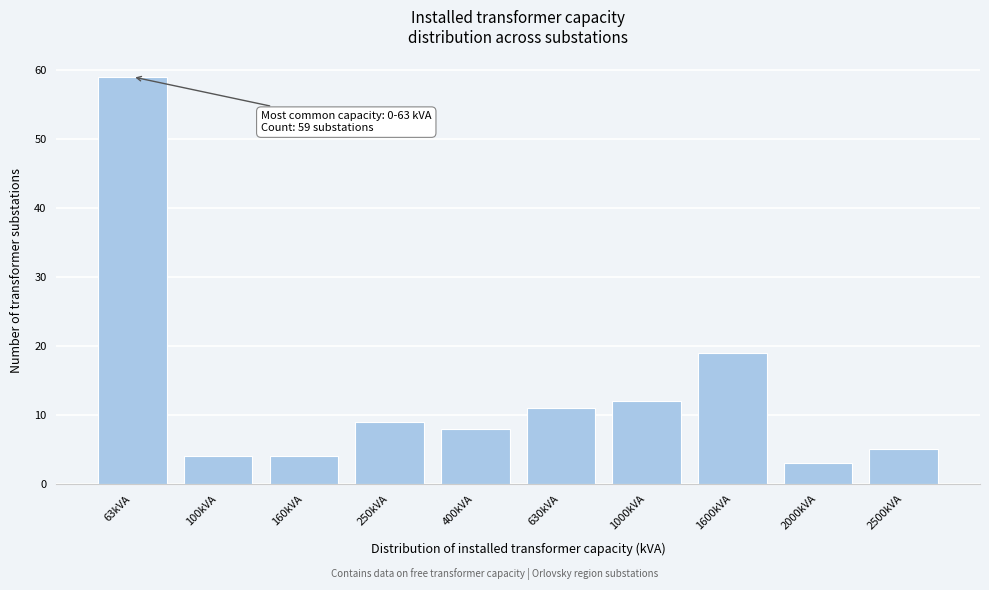

Reading left to right, list all the values displayed in this chart.

63kVA=59	100kVA=4	160kVA=4	250kVA=9	400kVA=8	630kVA=11	1000kVA=12	1600kVA=19	2000kVA=3	2500kVA=5